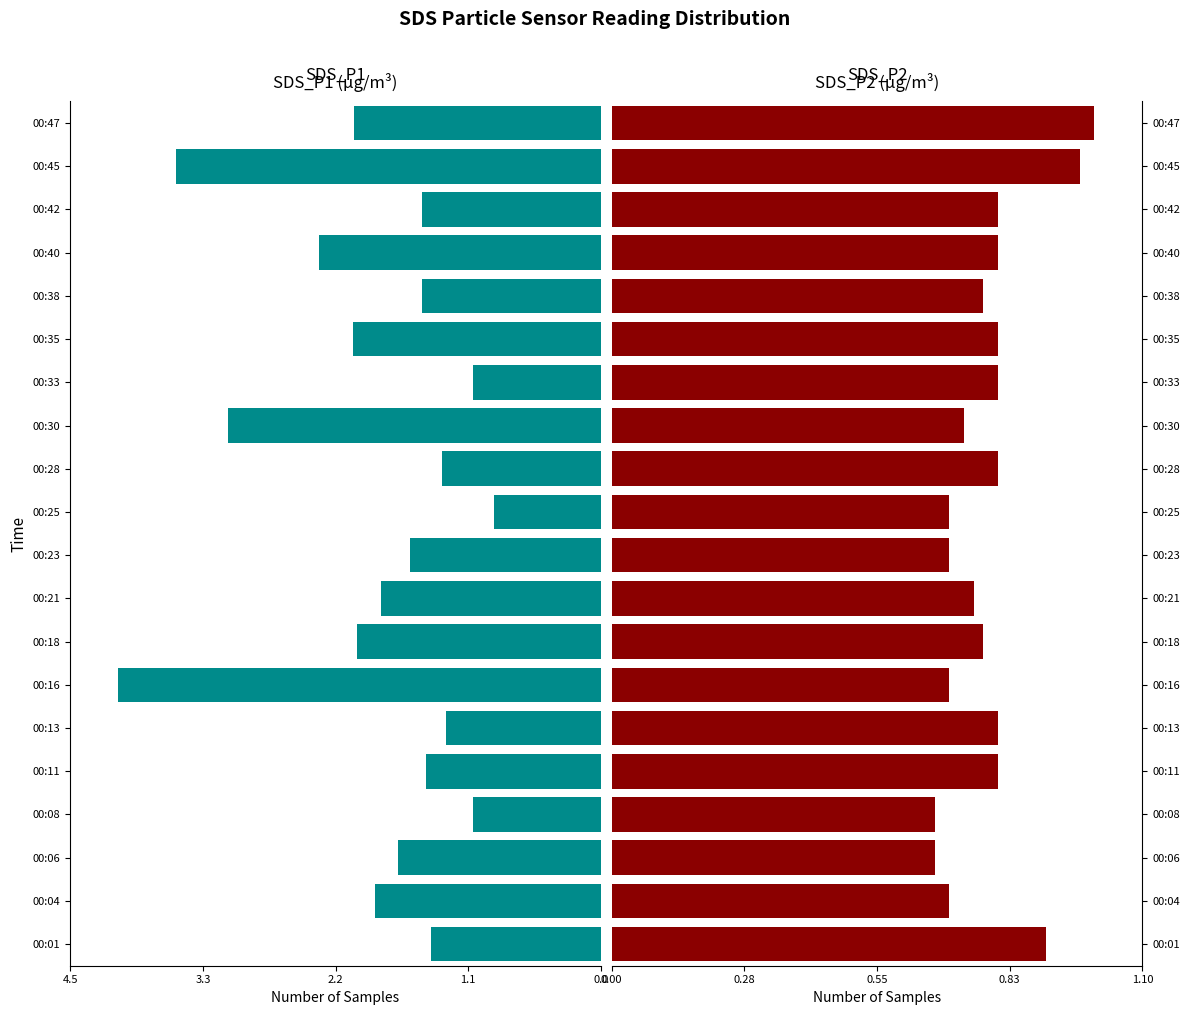

How many series are shown in this chart?

2